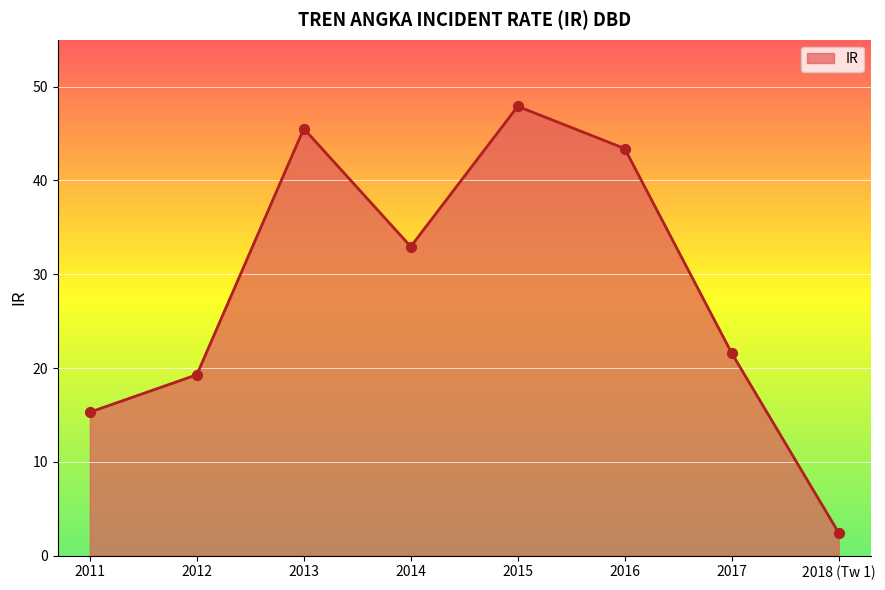

What is the ratio of the value at 2011 to the value at 2012?

0.8